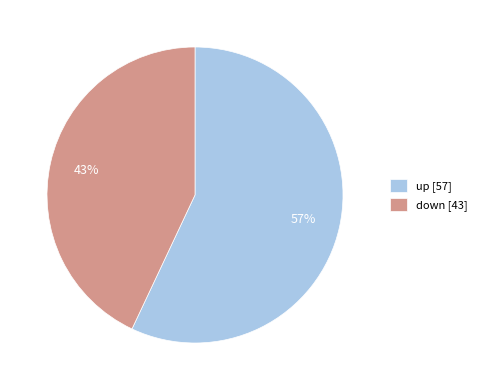

Is there a majority slice in this chart?

Yes